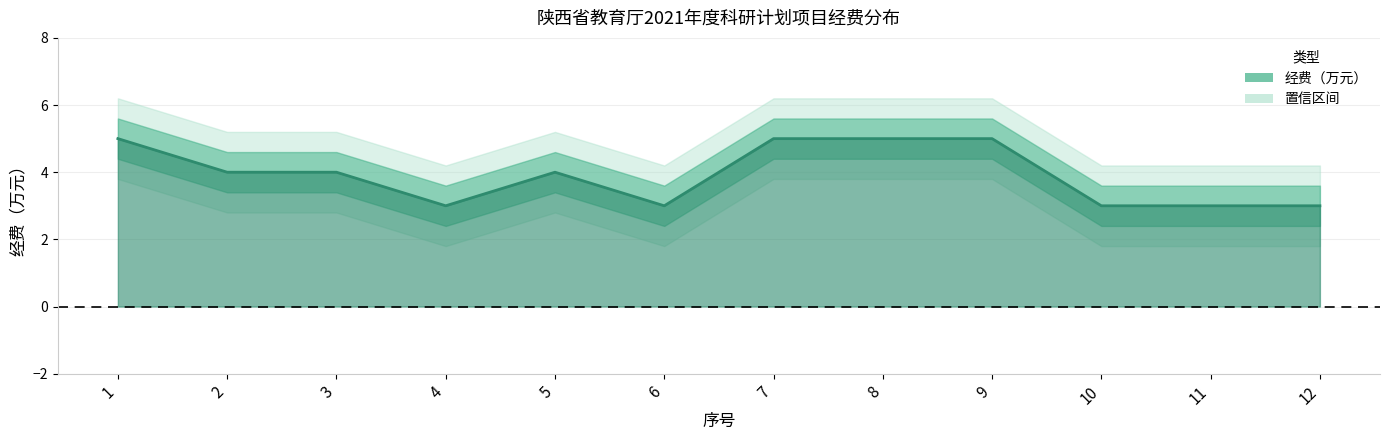

Count the number of values greater than 4.

4